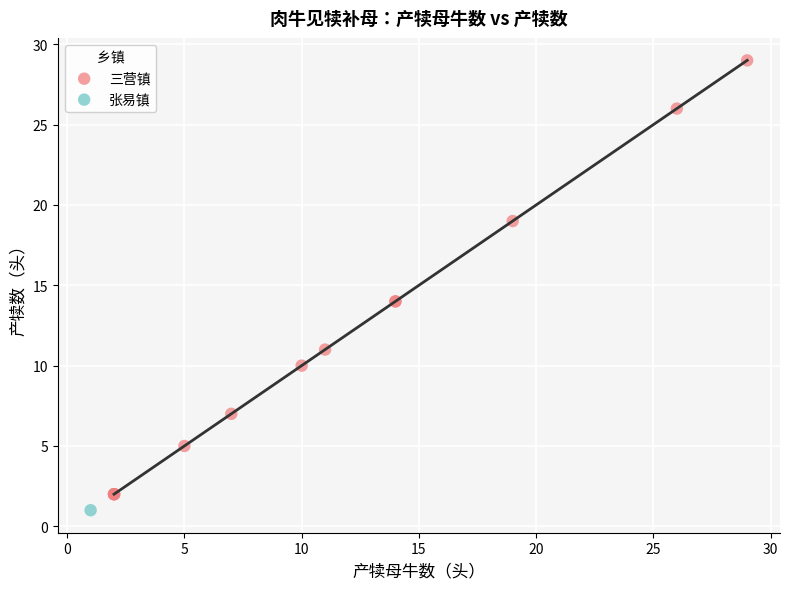

What are all the series names shown in the legend?

三营镇, 张易镇